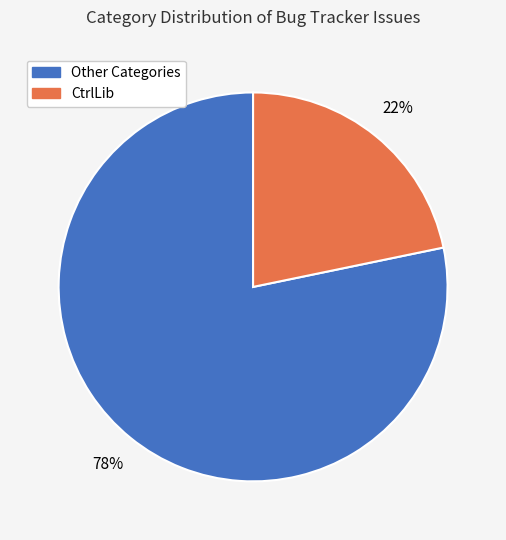

Does any single category account for the majority?

Yes